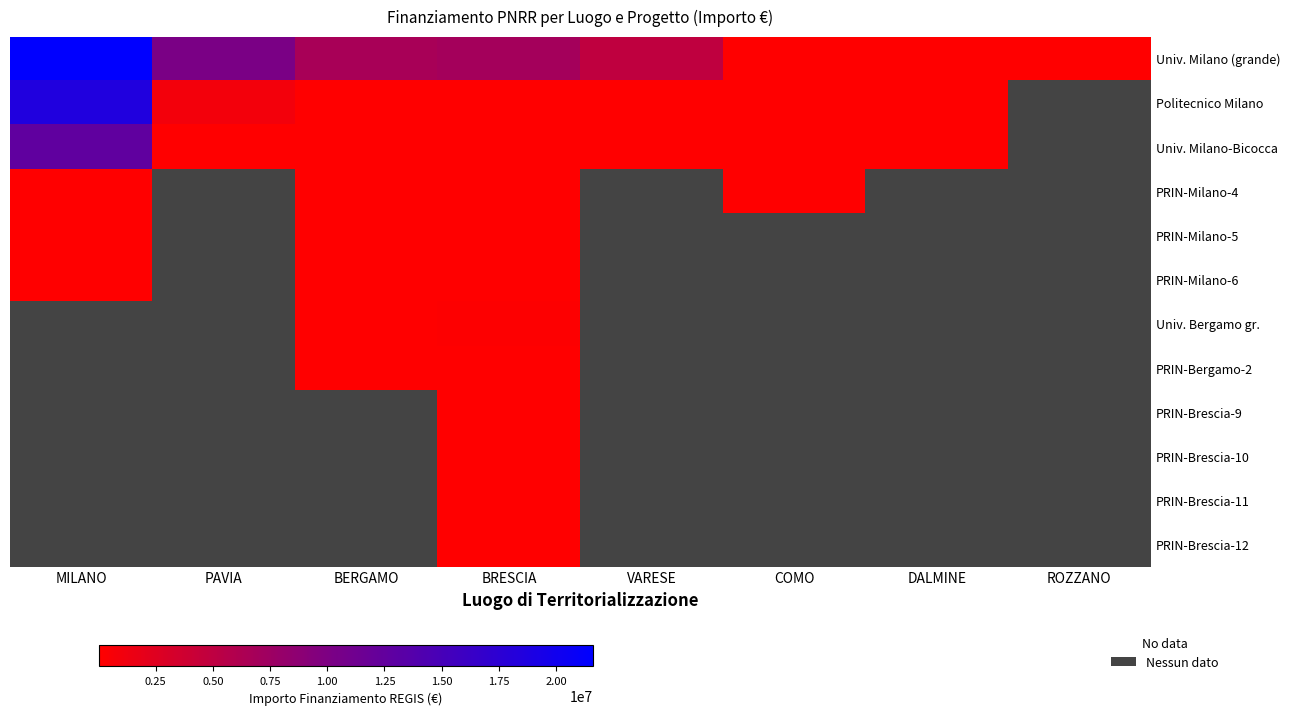

What is the spread (max minus min) of values at BRESCIA?

6995276.3